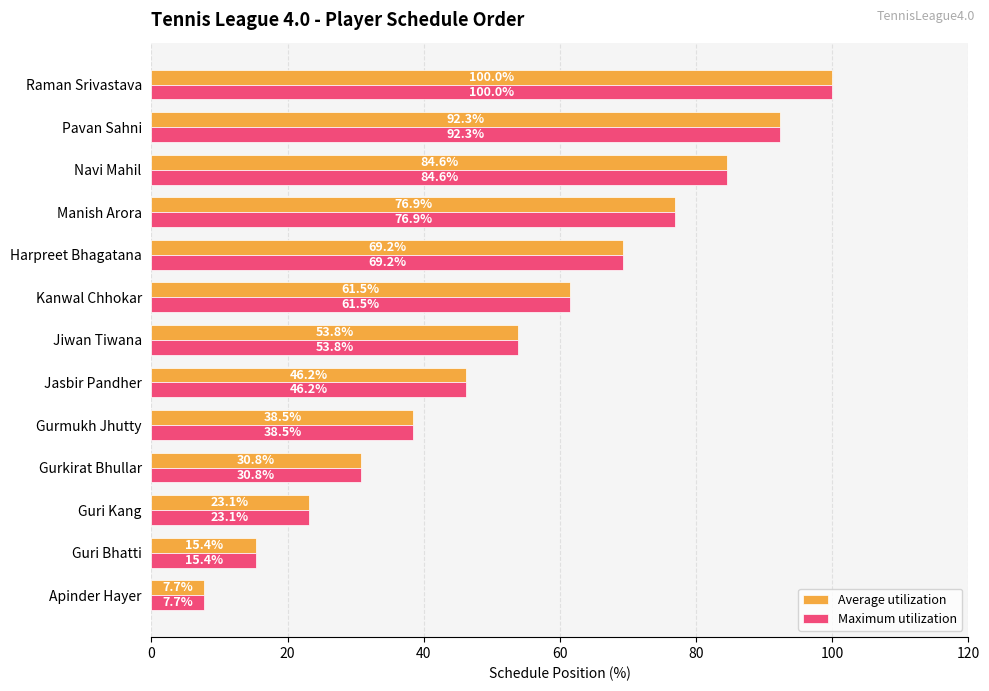

Where is Average utilization nearest to the value 53?

Jiwan Tiwana